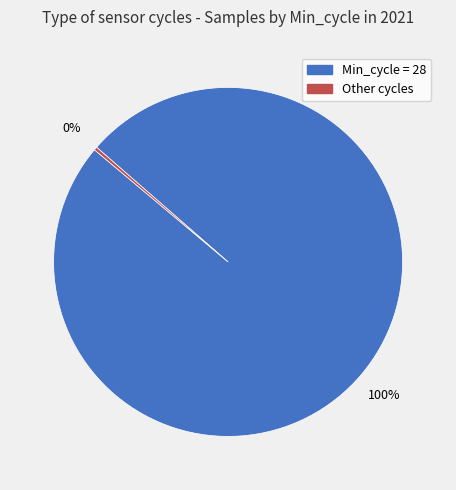

Does any single category account for the majority?

Yes